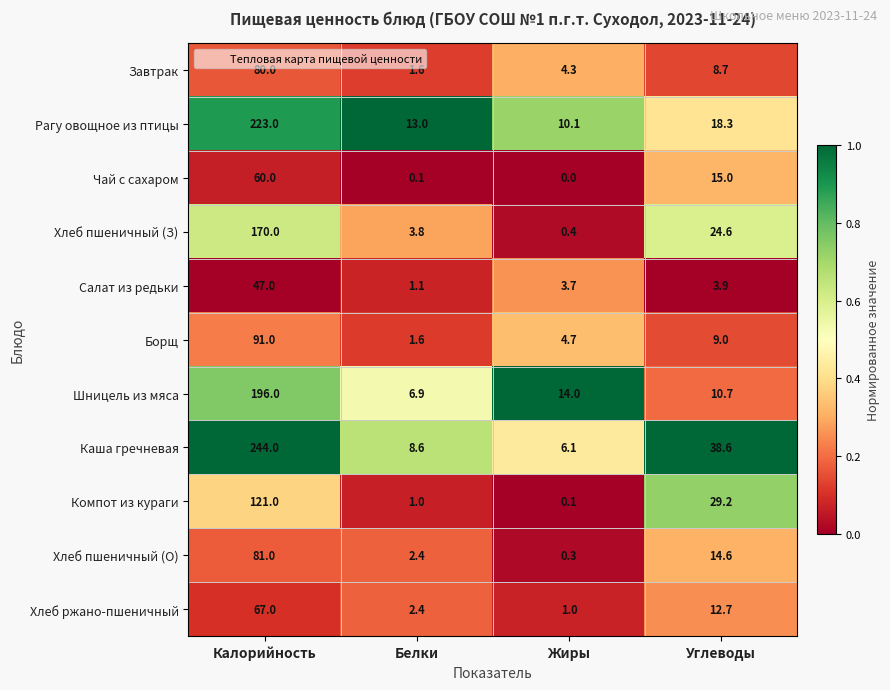

At which label is Шницель из мяса closest to 101?

Жиры